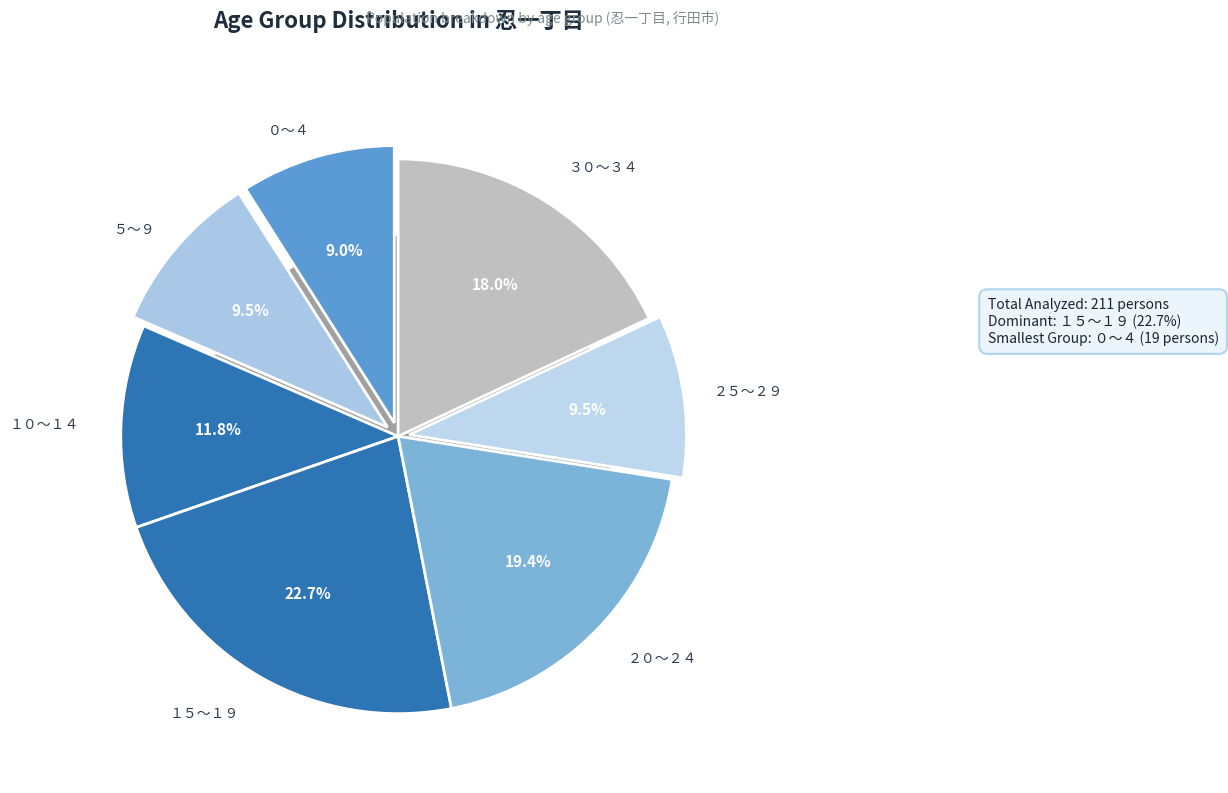

The １０～１４ slice represents 1% of the pie. True or false?

False